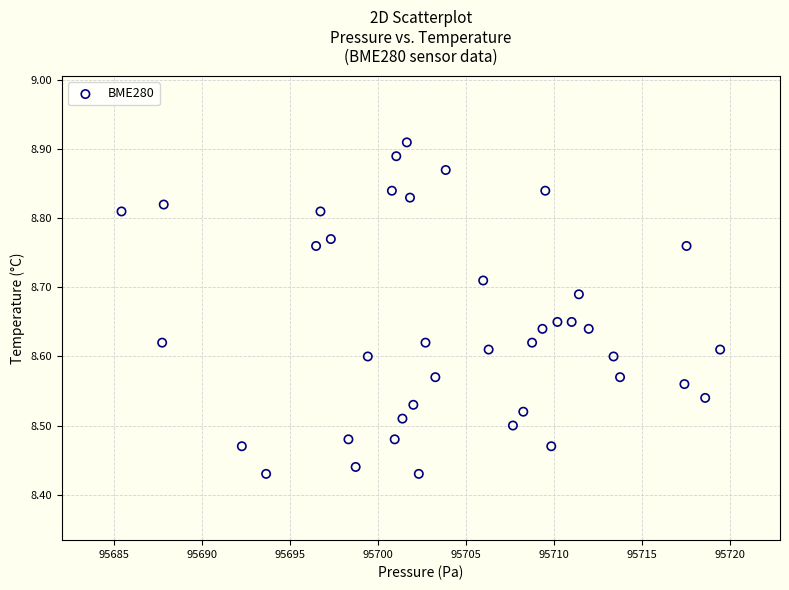

What is the range of Y values (max minus min)?

0.5